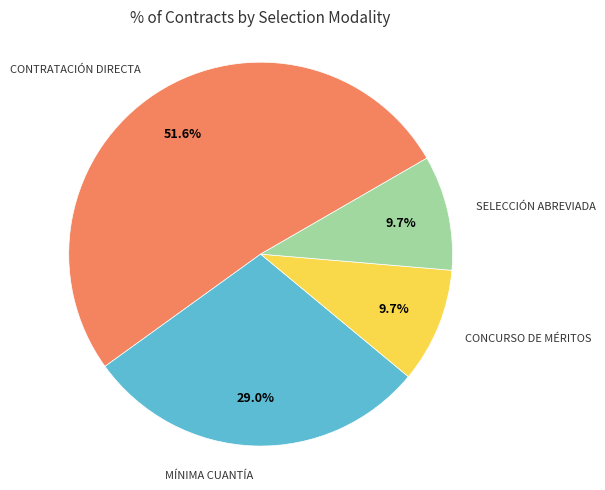

Is there any slice that represents more than half of the pie?

Yes